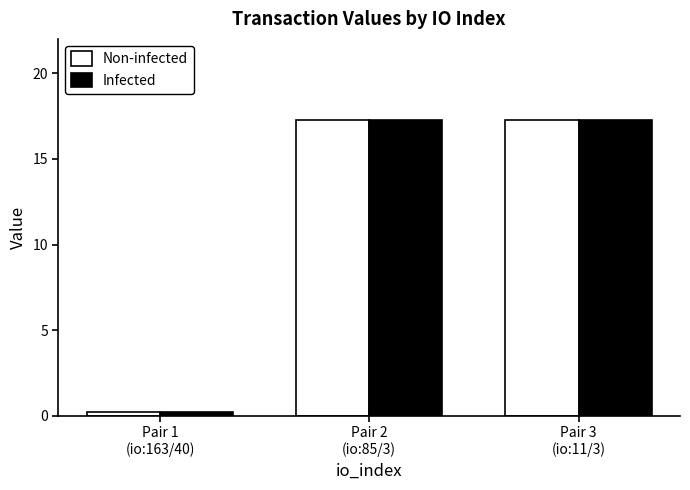

What is the difference between the maximum and minimum values in the Infected series?

17.1